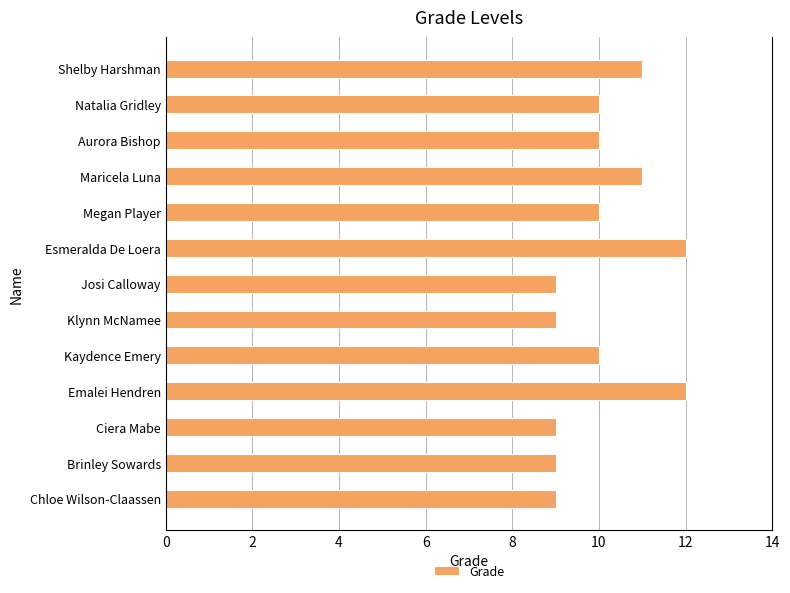

What is the sum of all values?

131